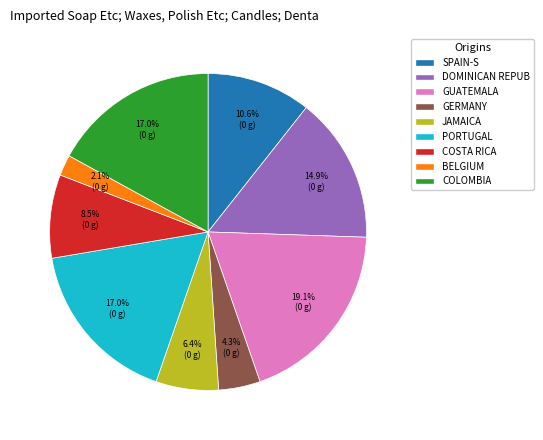

Is there a majority slice in this chart?

No